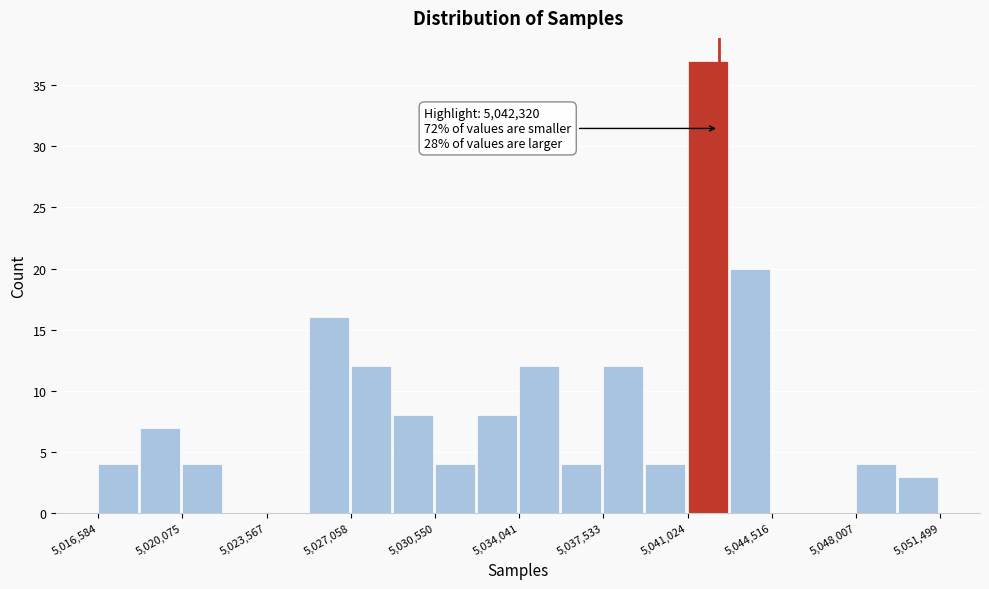

Around what value on the x-axis is the tallest bar? Give the approximate position of its centre, as read against the axis.

5042000